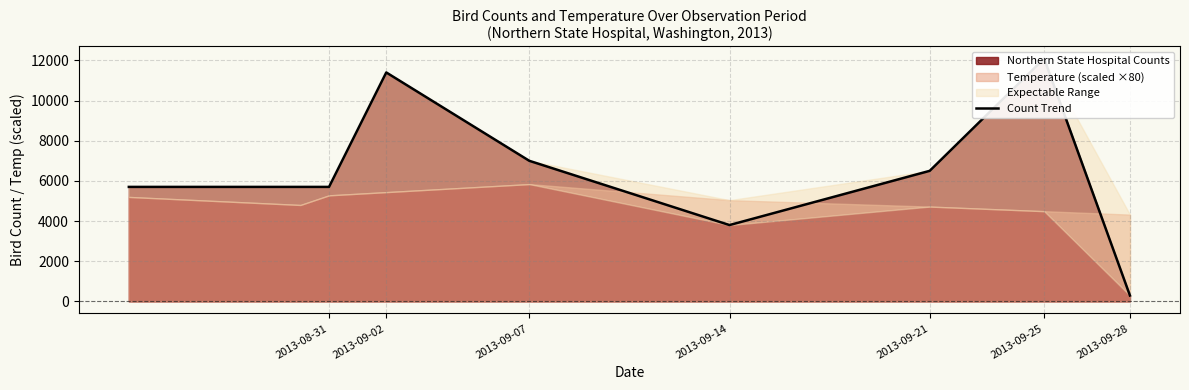

What is the difference between the maximum and minimum values?

11801